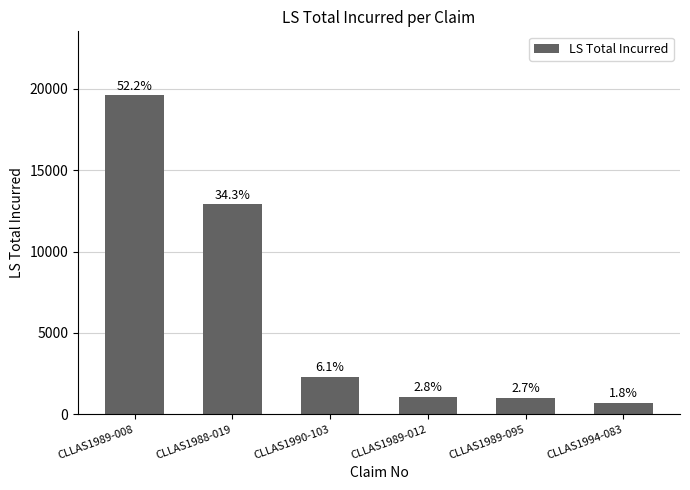

What is the minimum value shown in the chart?

692